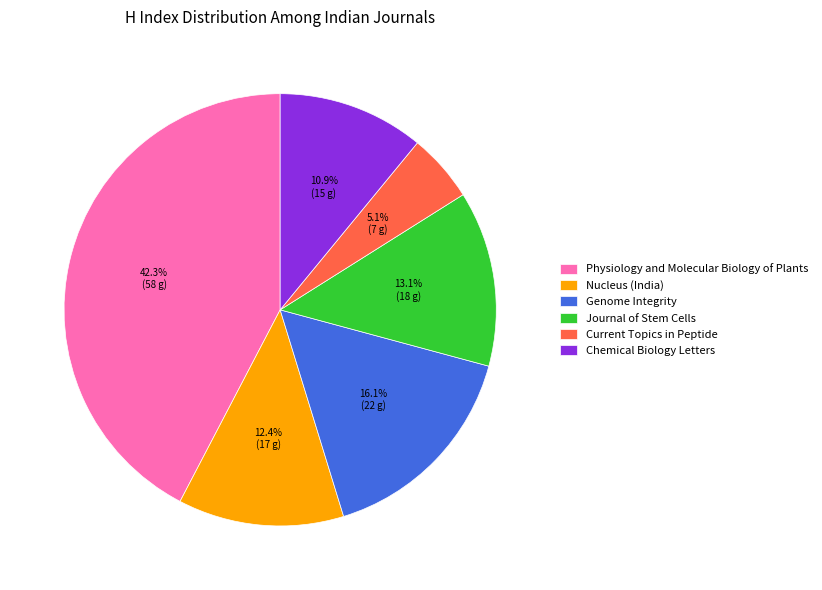

What percentage is NOT represented by Journal of Stem Cells?

86.9%